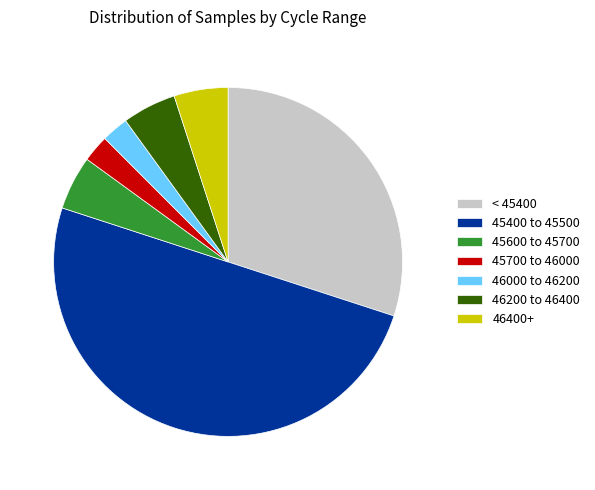

Approximately how many times larger is the value at 45700 to 46000 compared to 46400+?

0.5